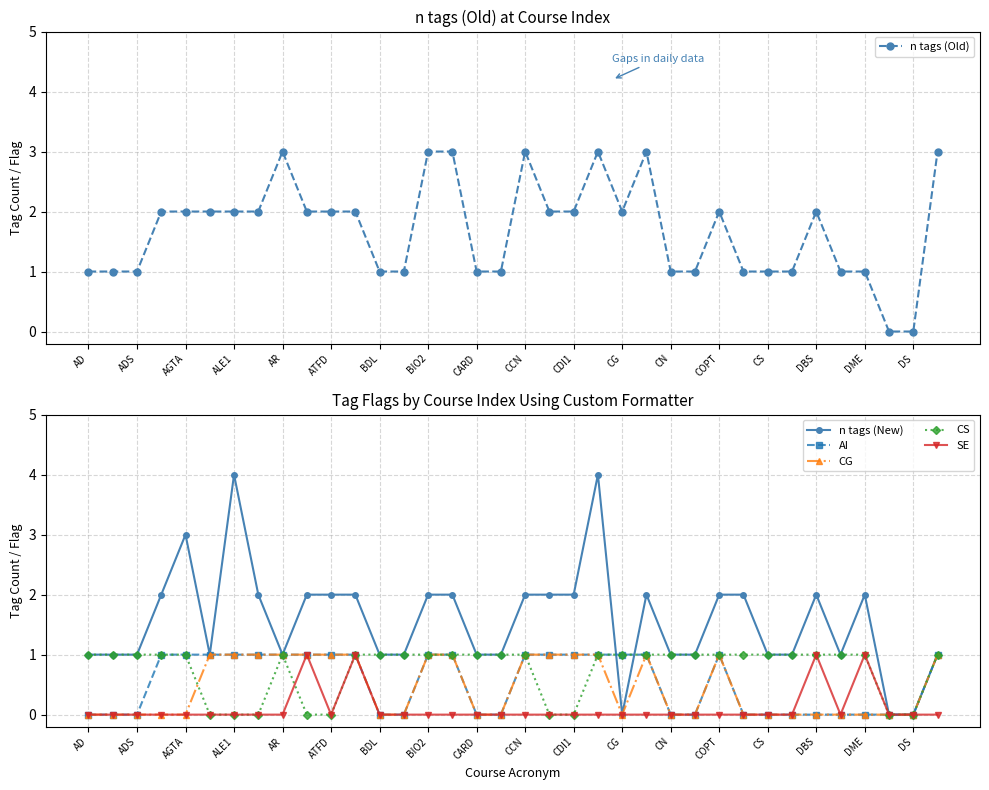

Is it true that n tags (Old) equals 0 at CN?

False